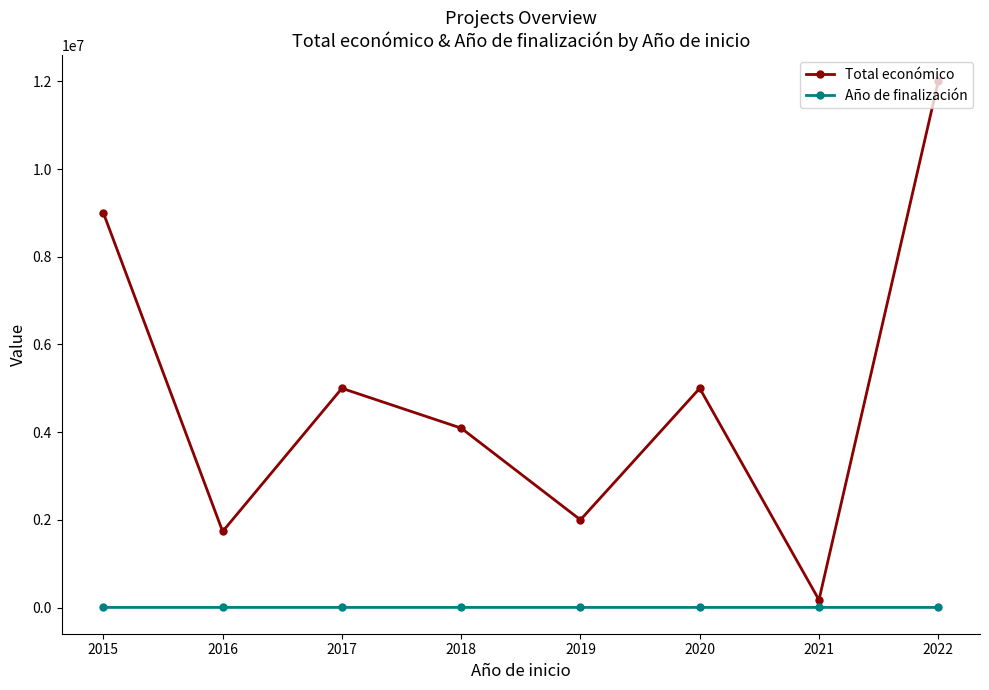

What is the value of the Total económico point at the 5th from the left?

1999580